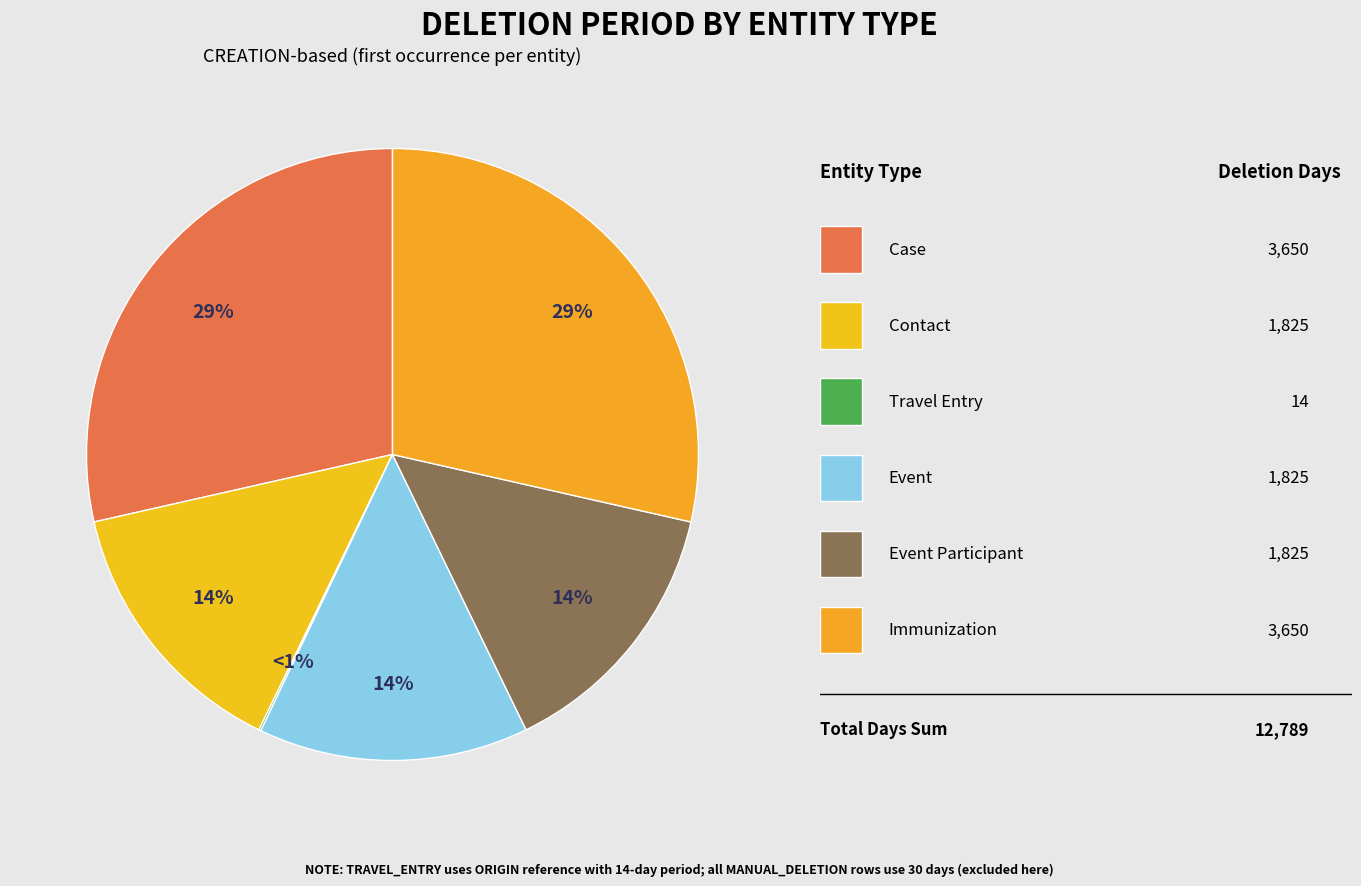

What percentage is the CASE slice, to the nearest percent?

29%